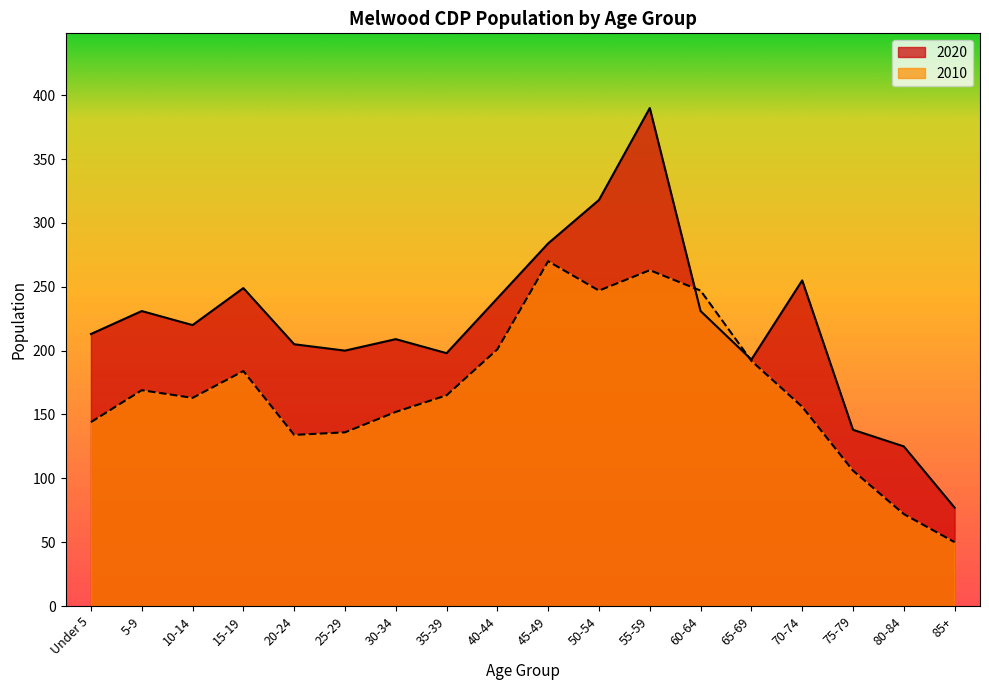

Does the chart display data point markers on the line(s)?

No